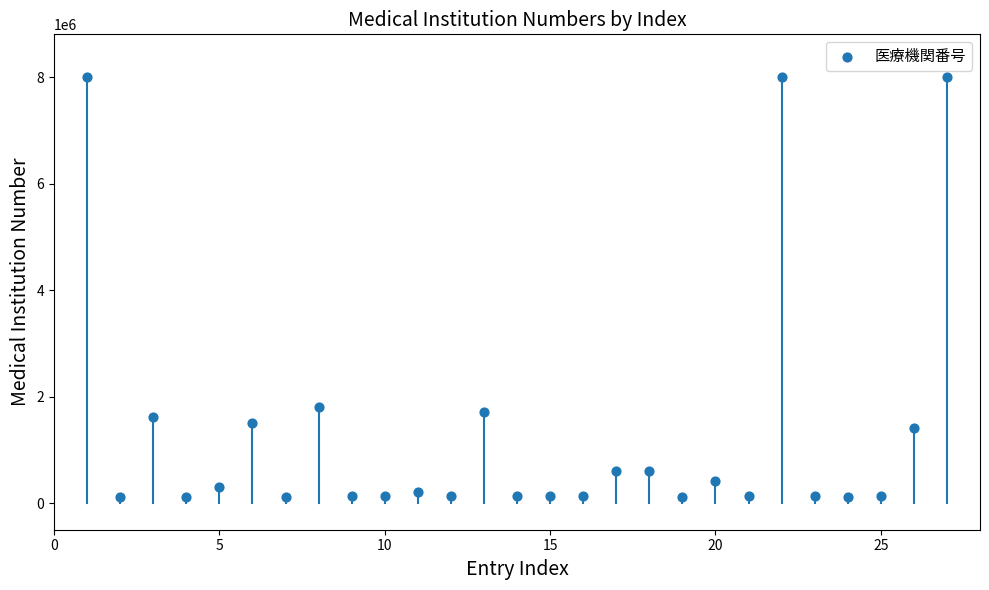

What Y value in the scatter plot is closest to 4066853?

1814025